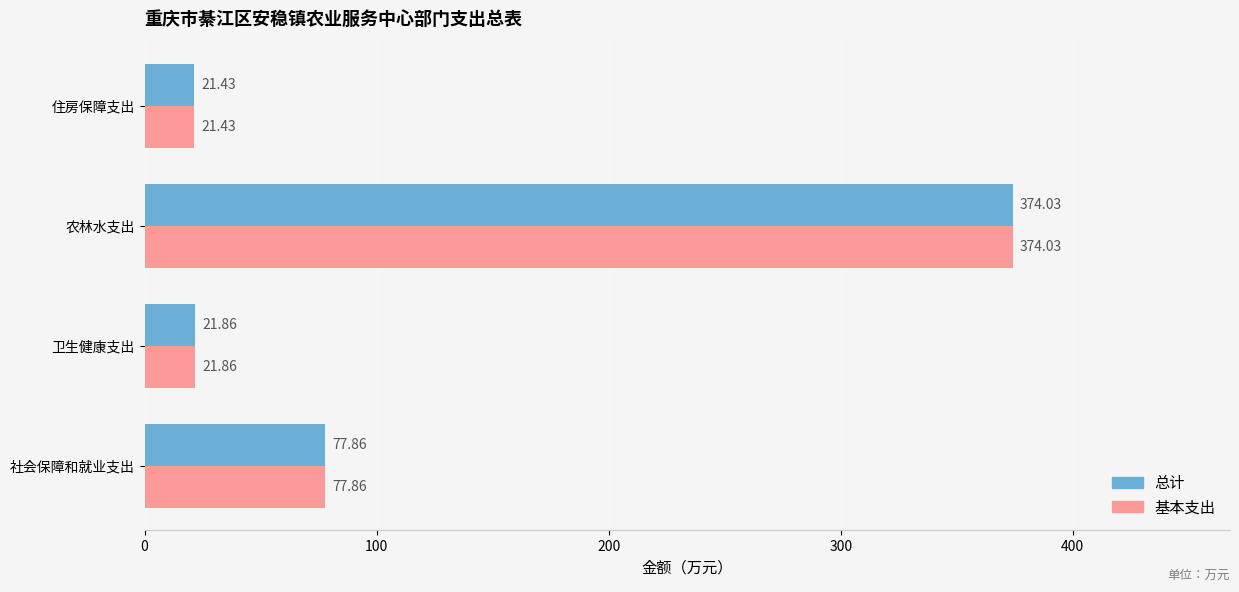

Where is 总计 nearest to the value 197?

社会保障和就业支出